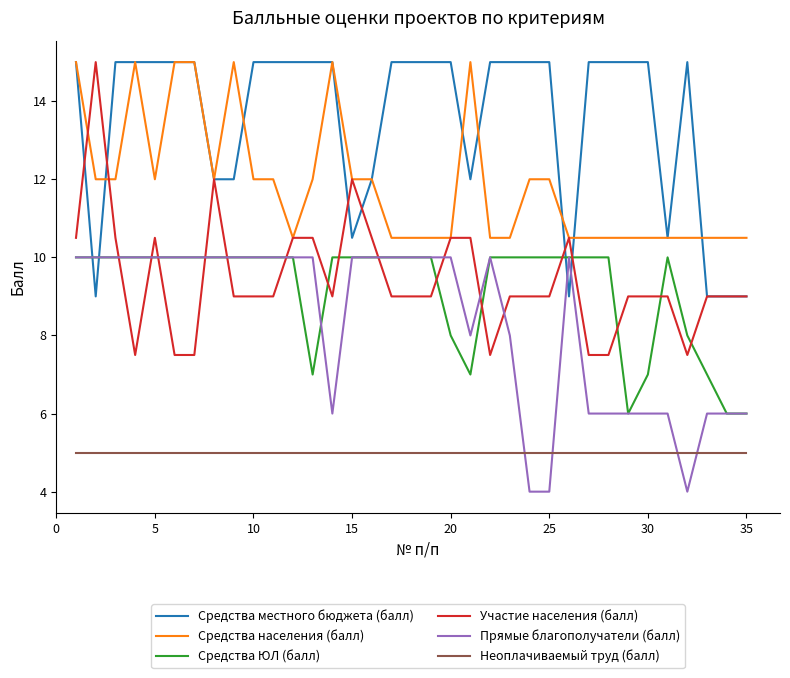

Which series has the widest spread of values?

Участие населения (балл)